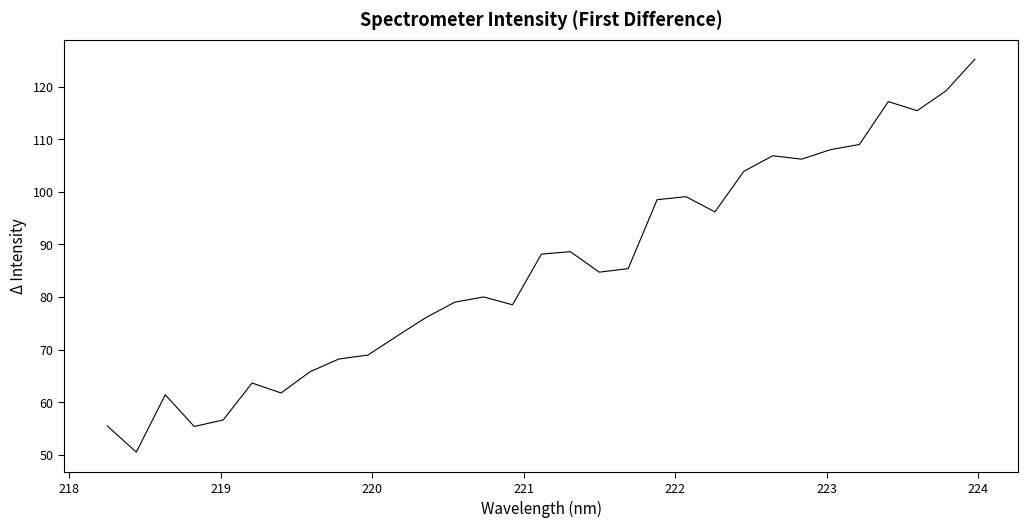

What is the difference between the second highest and second lowest values?

63.9